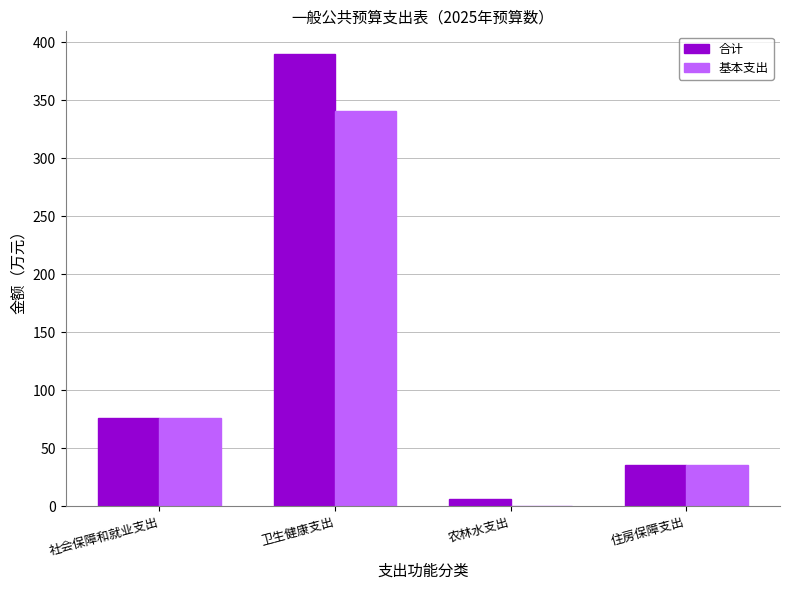

Is the value of 基本支出 at 农林水支出 greater than the value of 合计 at 农林水支出?

No